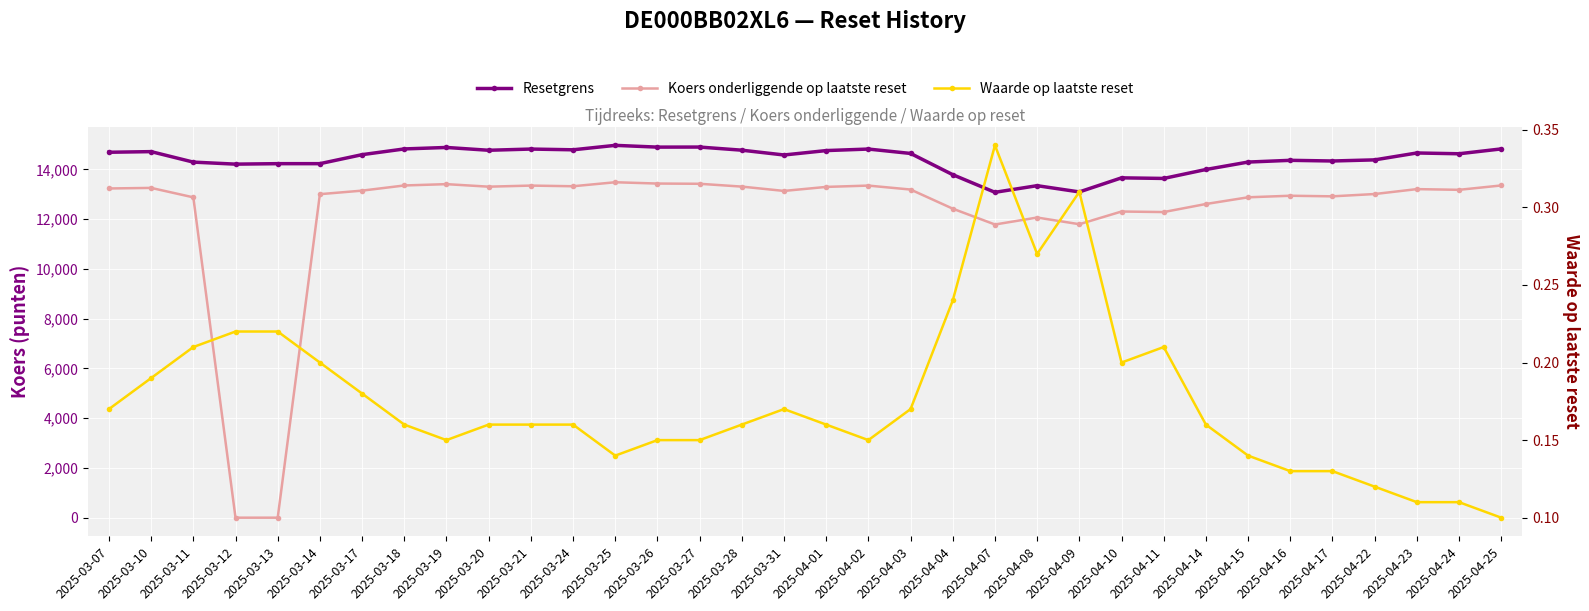

How many positive values does the Koers onderliggende op laatste reset series have?

32